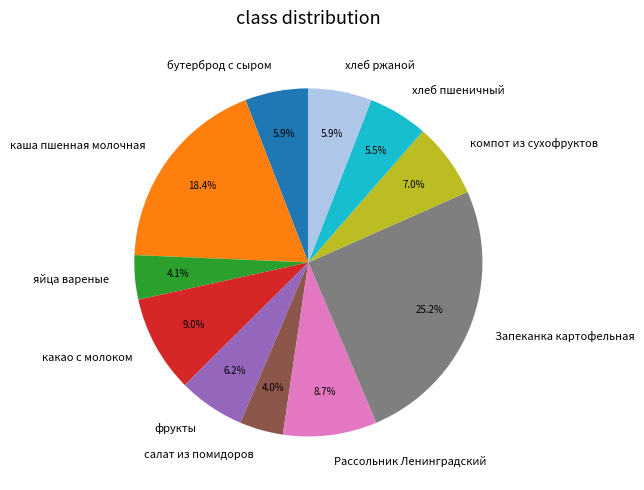

What is the ratio of the value at хлеб ржаной to the value at фрукты?

1.0